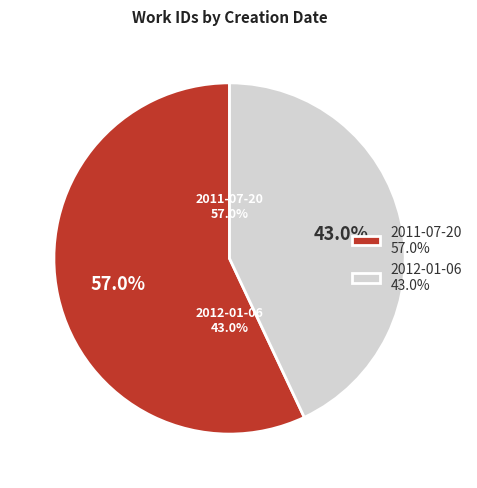

Is 2012-01-06 the majority of the pie?

No